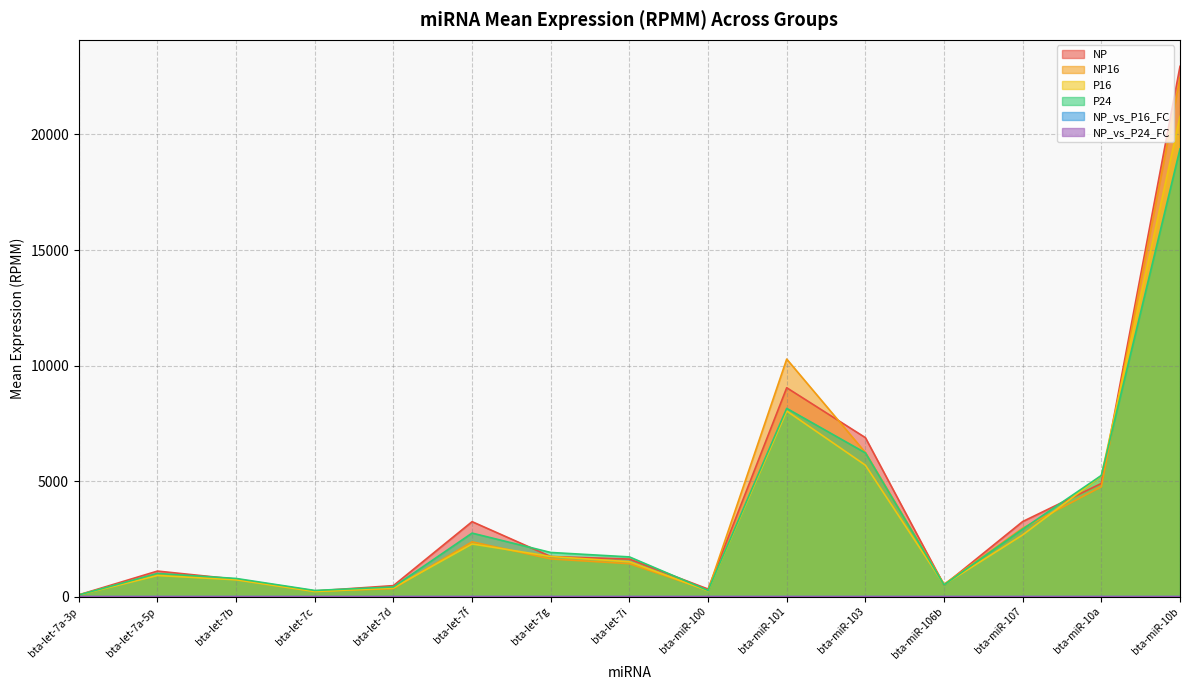

Reading left to right, list all the values displayed in this chart.

NP: 77.4	1105.7	754.5	243.5	476.6	3244.6	1736.4	1625.4	327.7	9039.5	6880.8	501.0	3249.9	4898.5	22948.0
NP16: 68.3	990.3	739.2	234.0	346.8	2371.7	1631.8	1425.5	273.1	10279.6	6236.2	536.5	2963.4	4754.8	22457.0
P16: 71.6	914.3	728.9	220.3	378.9	2279.4	1737.2	1508.9	252.2	8033.2	5689.7	516.3	2670.7	5230.6	20782.2
P24: 72.7	1002.2	786.5	267.6	418.5	2749.3	1911.2	1719.4	267.7	8146.8	6221.9	509.4	2922.1	5244.1	19378.4
NP_vs_P16_FC: 0.9	0.8	1.0	0.9	0.8	0.7	1.0	0.9	0.8	0.9	0.8	1.0	0.8	1.1	0.9
NP_vs_P24_FC: 0.9	0.9	1.0	1.1	0.9	0.8	1.1	1.1	0.8	0.9	0.9	1.0	0.9	1.1	0.8